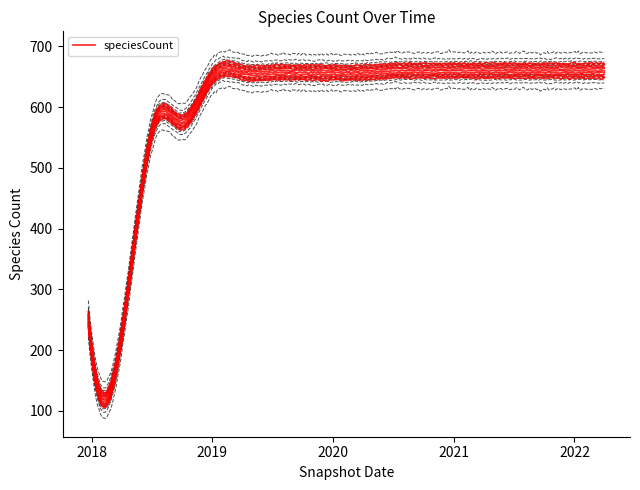

Rank the categories by value from highest to lowest.

2020-07-01, 2020-10-01, 2021-01-01, 2021-04-01, 2021-07-01, 2021-10-01, 2022-01-01, 2022-04-01, 2019-04-06, 2019-07-01, 2019-10-09, 2020-01-01, 2020-04-01, 2019-01-01, 2018-07-11, 2018-09-28, 2017-12-22, 2018-04-09